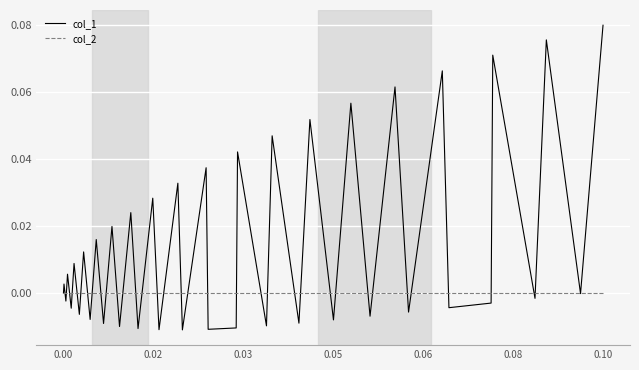

List the series in order of their peak value, lowest first.

col_2, col_1